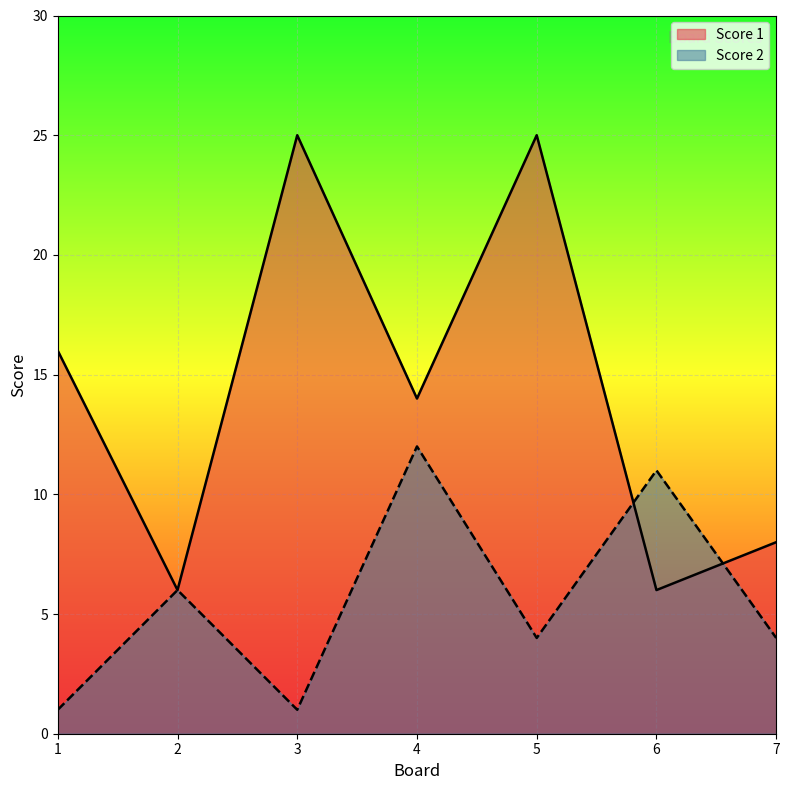

At which category does Score 2 reach its first local valley?

3